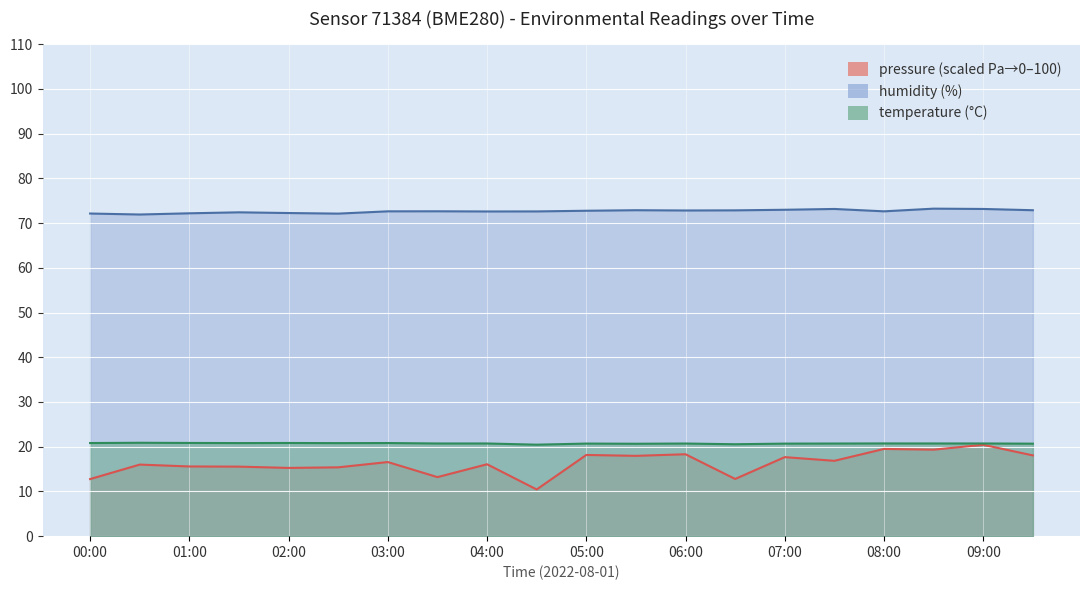

Is the value of humidity at 03:30 greater than the value of pressure at 02:30?

Yes